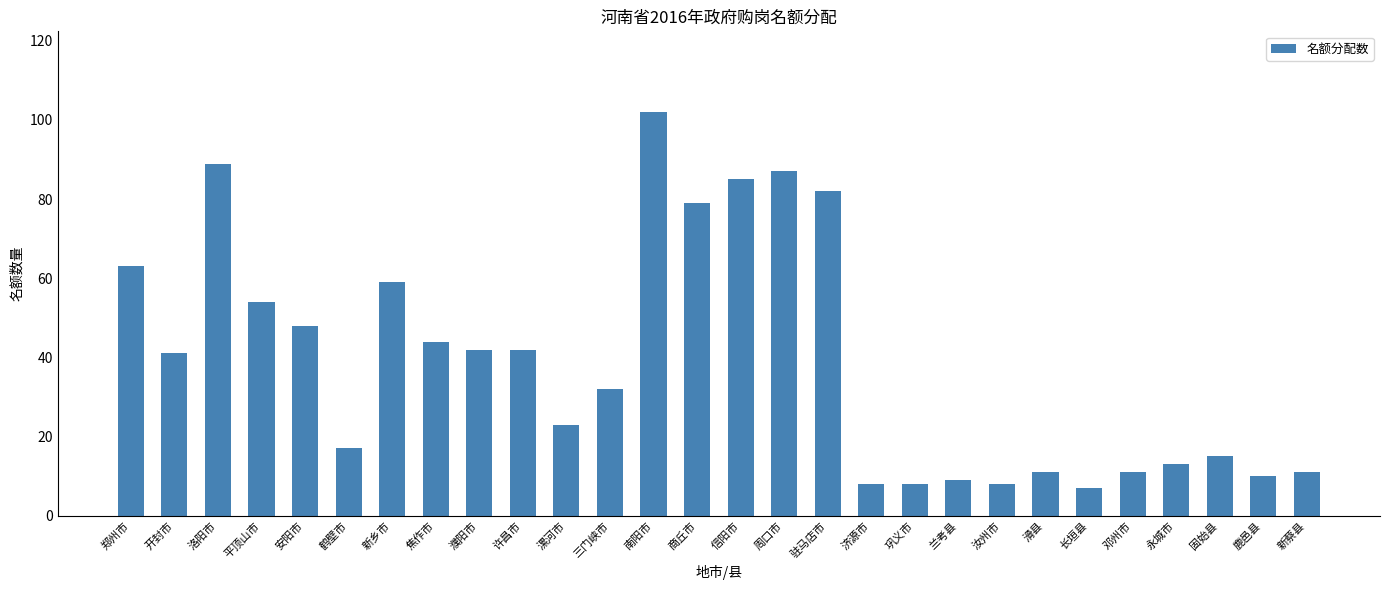

The chart shows a value of 8 at 济源市. True or false?

True